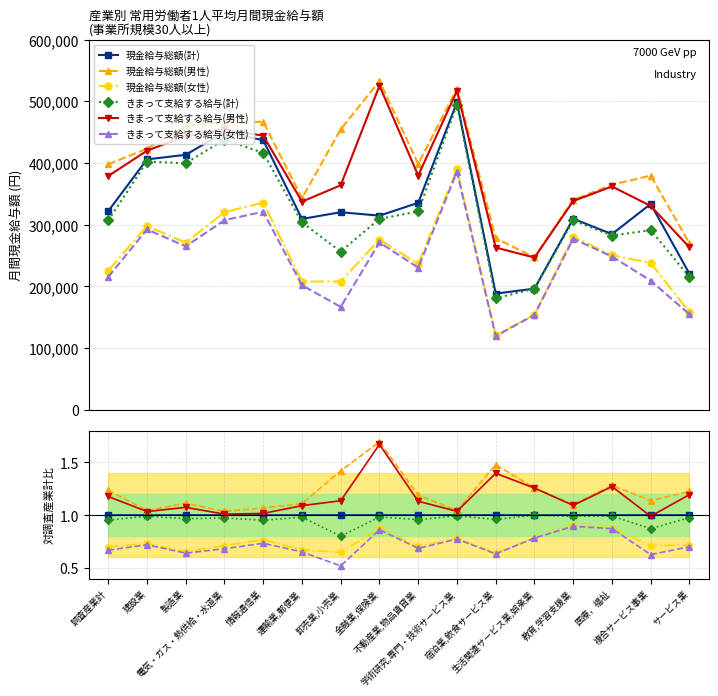

True or false: きまって支給する給与(計) has more than 1 points higher than both neighbors.

True